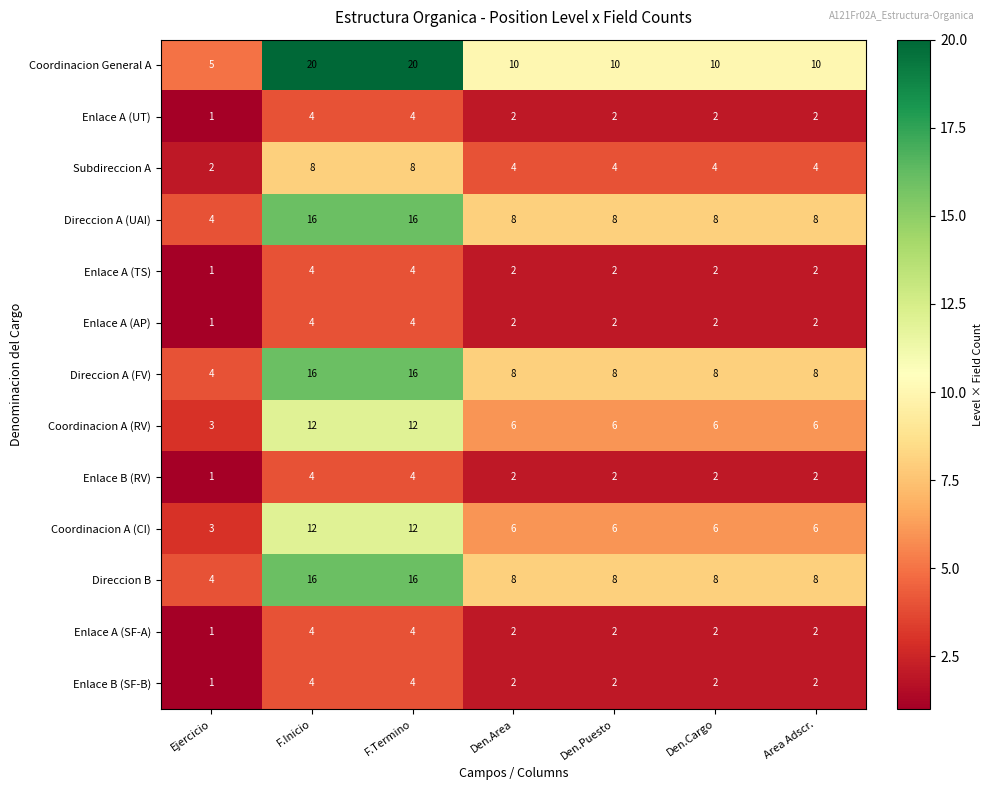

What is the sum of the Enlace B (SF-B) values at F.Inicio and F.Termino?

8